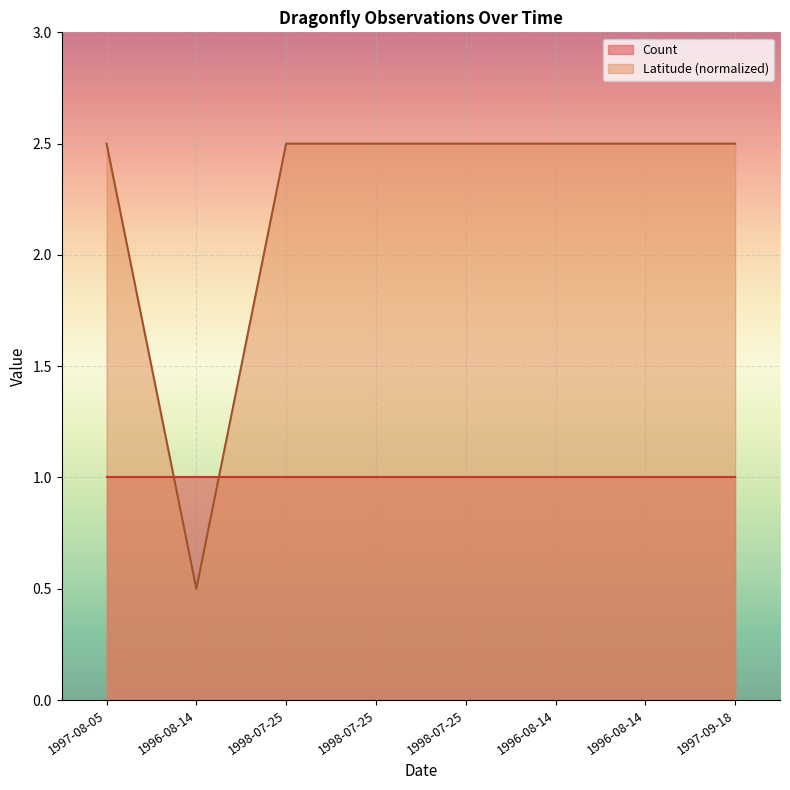

How many lines are shown in the chart?

2